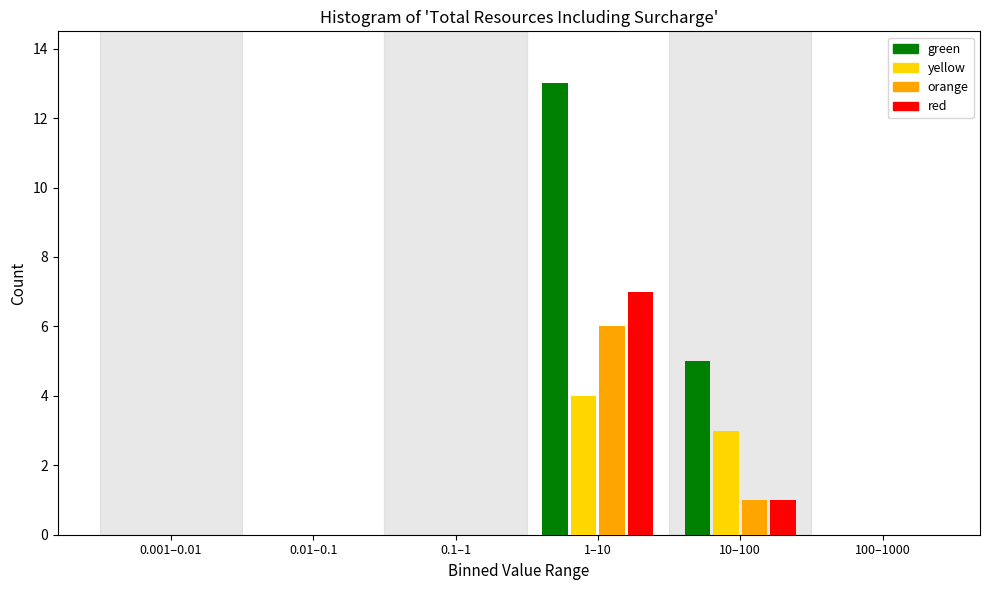

Reading left to right, what are all the values shown in this chart?

green: 0.001–0.01=0	0.01–0.1=0	0.1–1=0	1–10=13	10–100=5	100–1000=0
yellow: 0.001–0.01=0	0.01–0.1=0	0.1–1=0	1–10=4	10–100=3	100–1000=0
orange: 0.001–0.01=0	0.01–0.1=0	0.1–1=0	1–10=6	10–100=1	100–1000=0
red: 0.001–0.01=0	0.01–0.1=0	0.1–1=0	1–10=7	10–100=1	100–1000=0